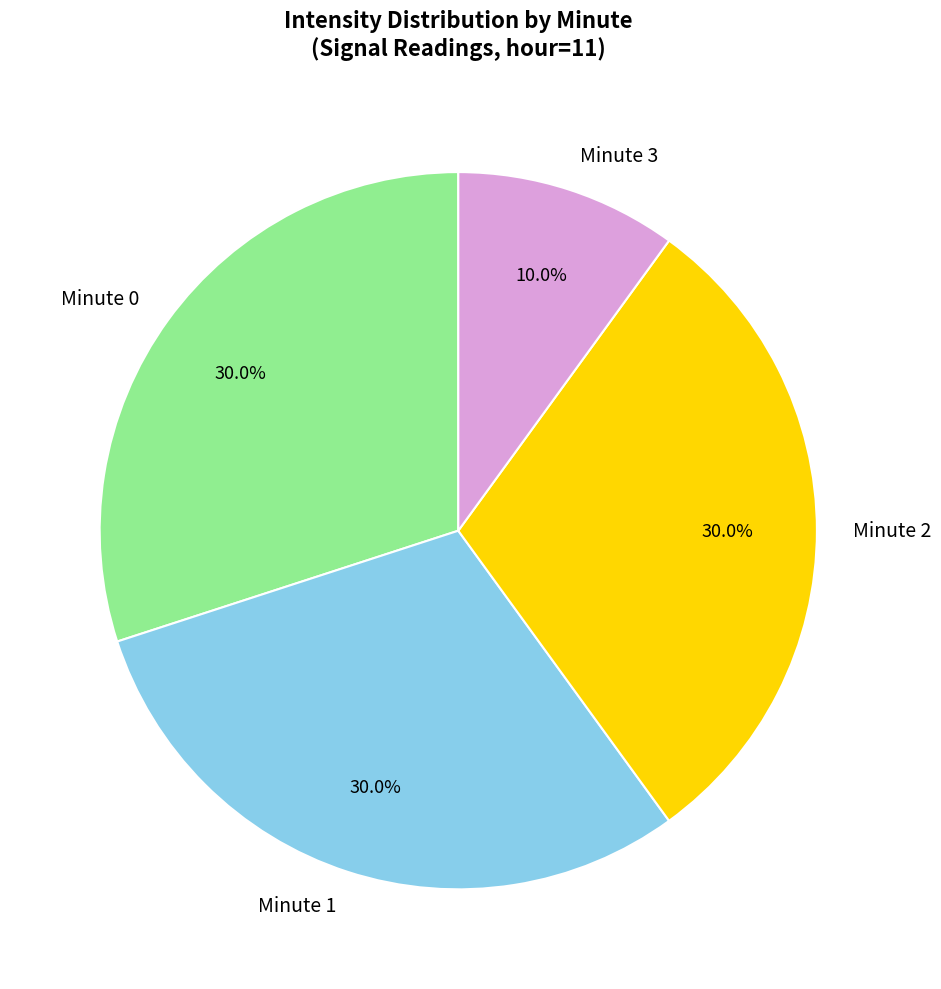

To the nearest percent, what percentage of the pie is Minute 0?

30%